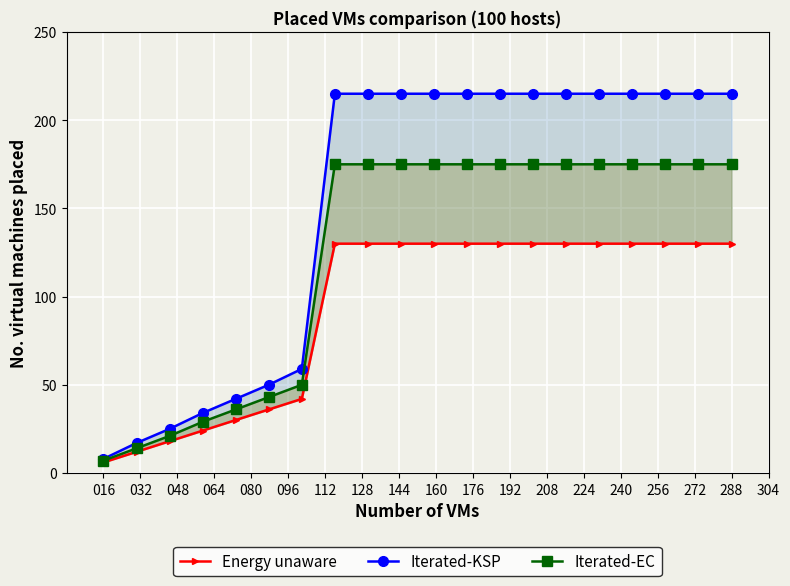

What are all the series names shown in the legend?

Energy unaware, Iterated-KSP, Iterated-EC